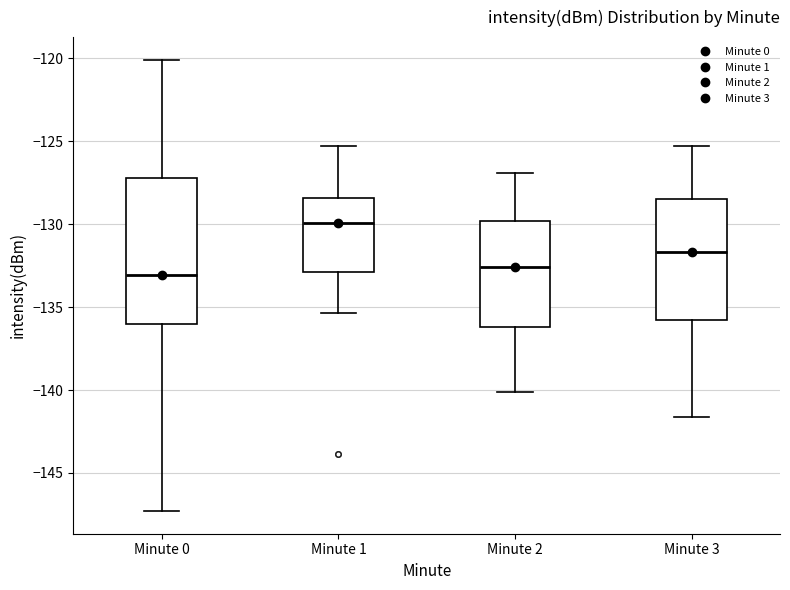

Which box has the highest median line?

Minute 1